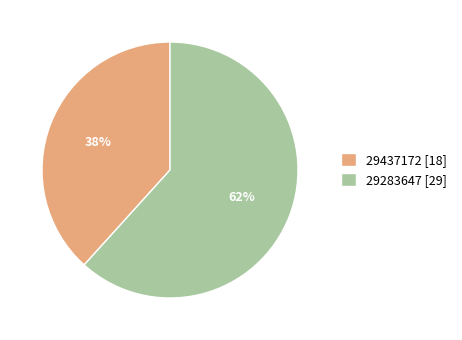

What percentage is the 29437172 slice, to the nearest percent?

38%